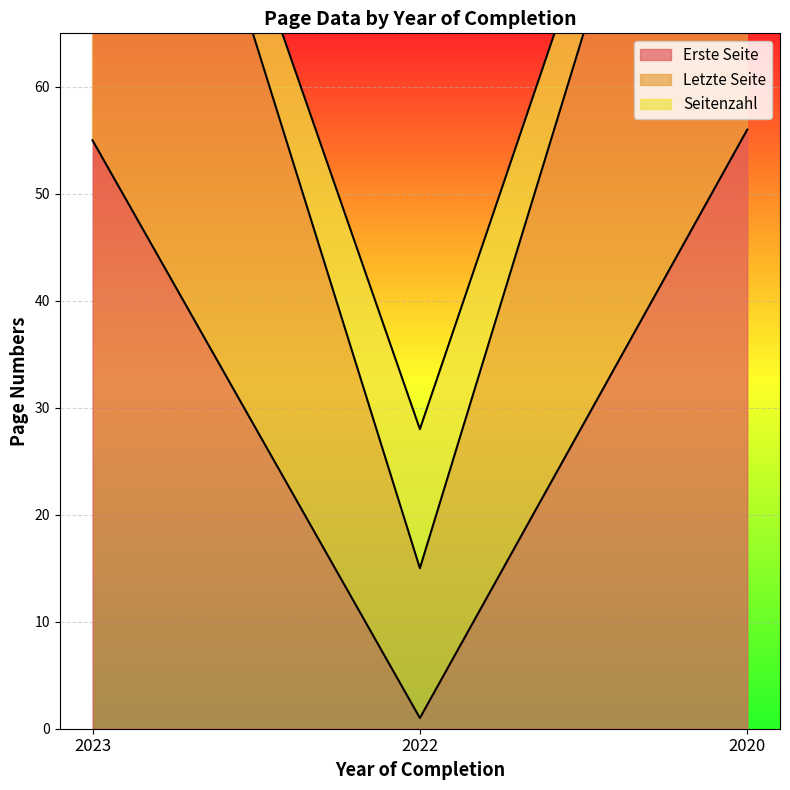

Which series has the largest total across all categories?

Letzte Seite